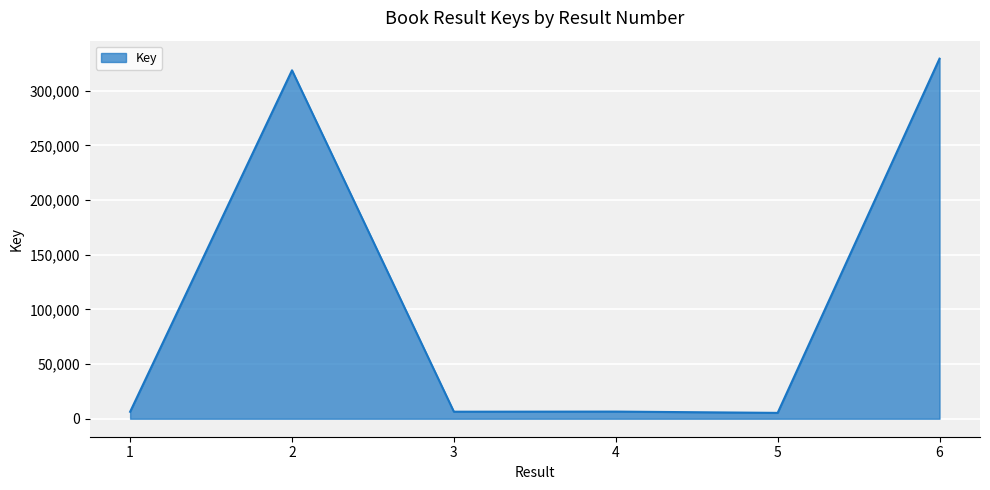

Where does the data first go above 6531?

2